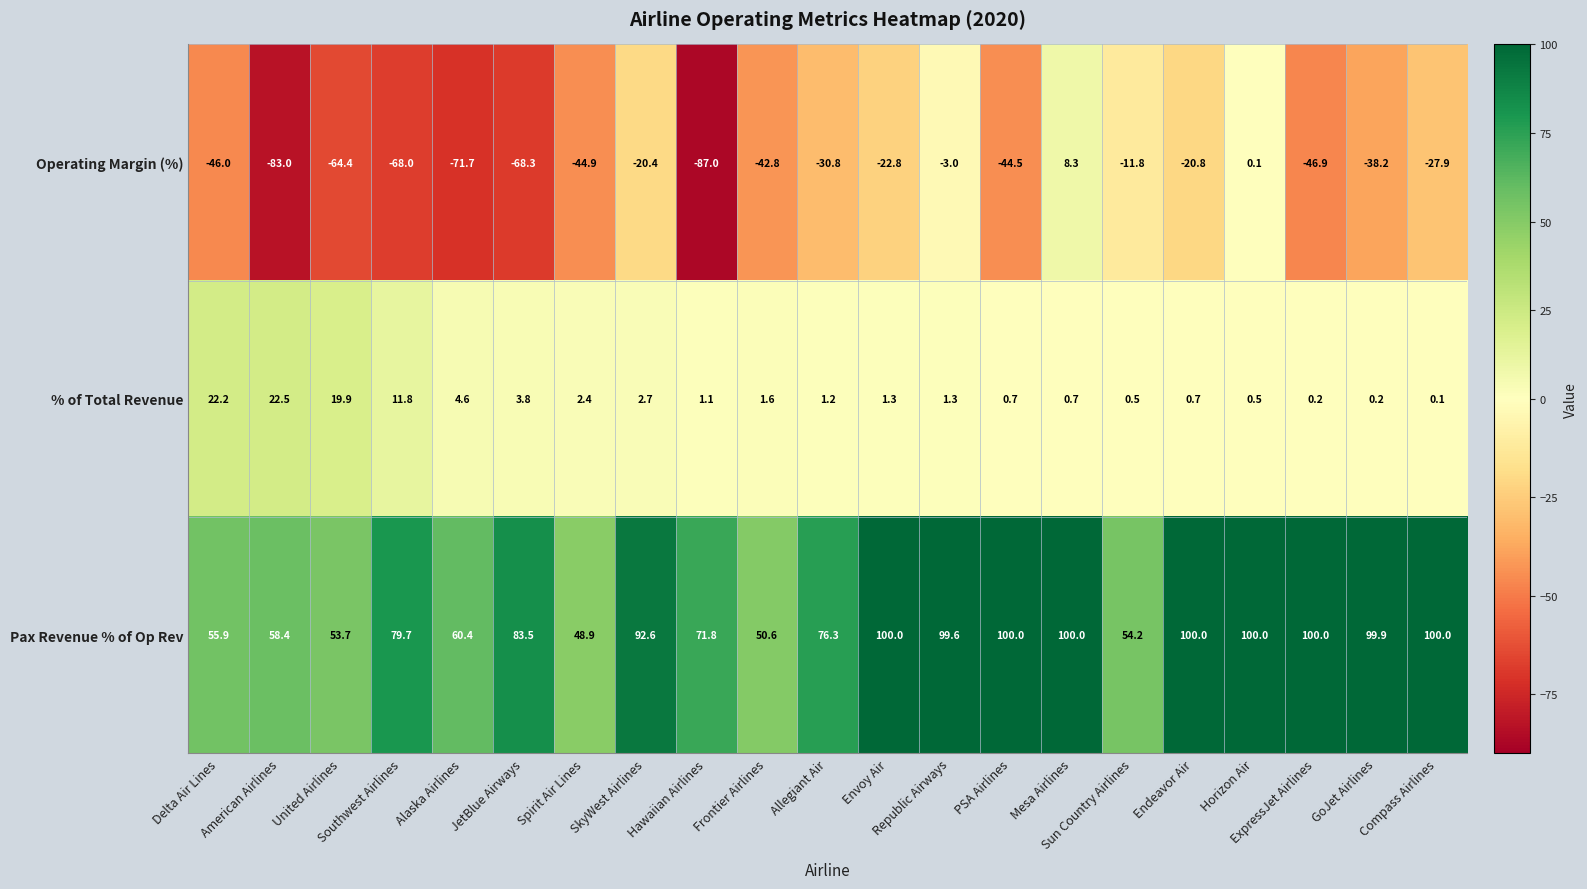

Which series has the largest total across all categories?

Pax Revenue % of Op Rev